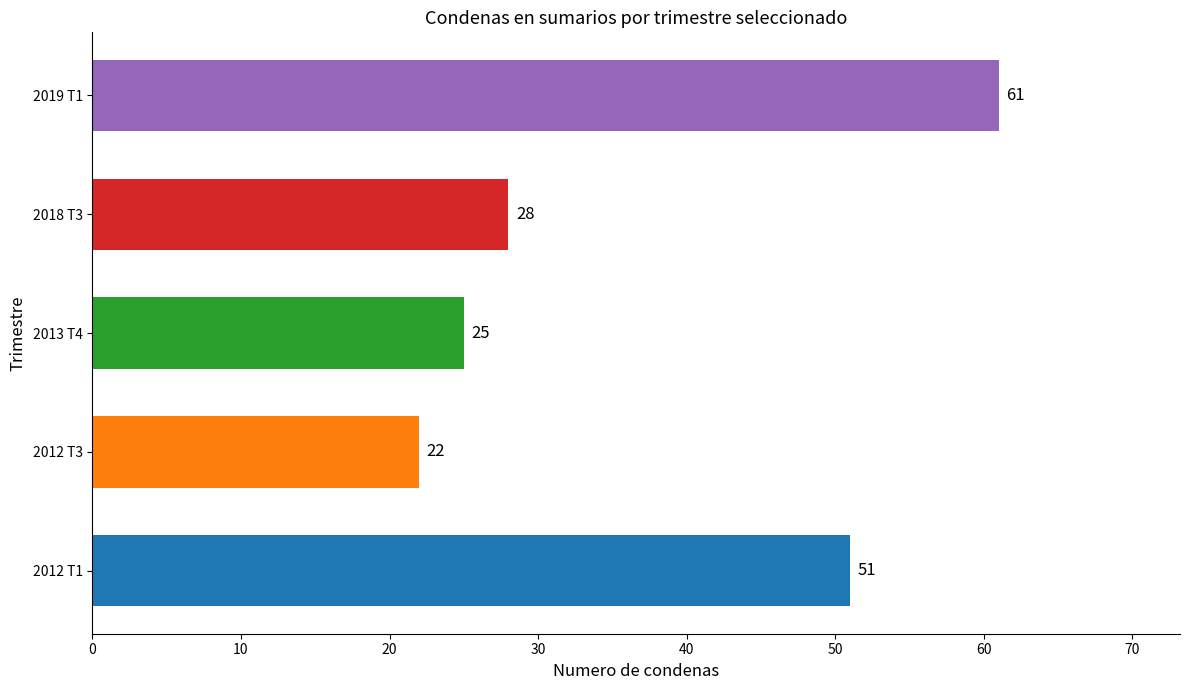

What is the maximum value shown in the chart?

61